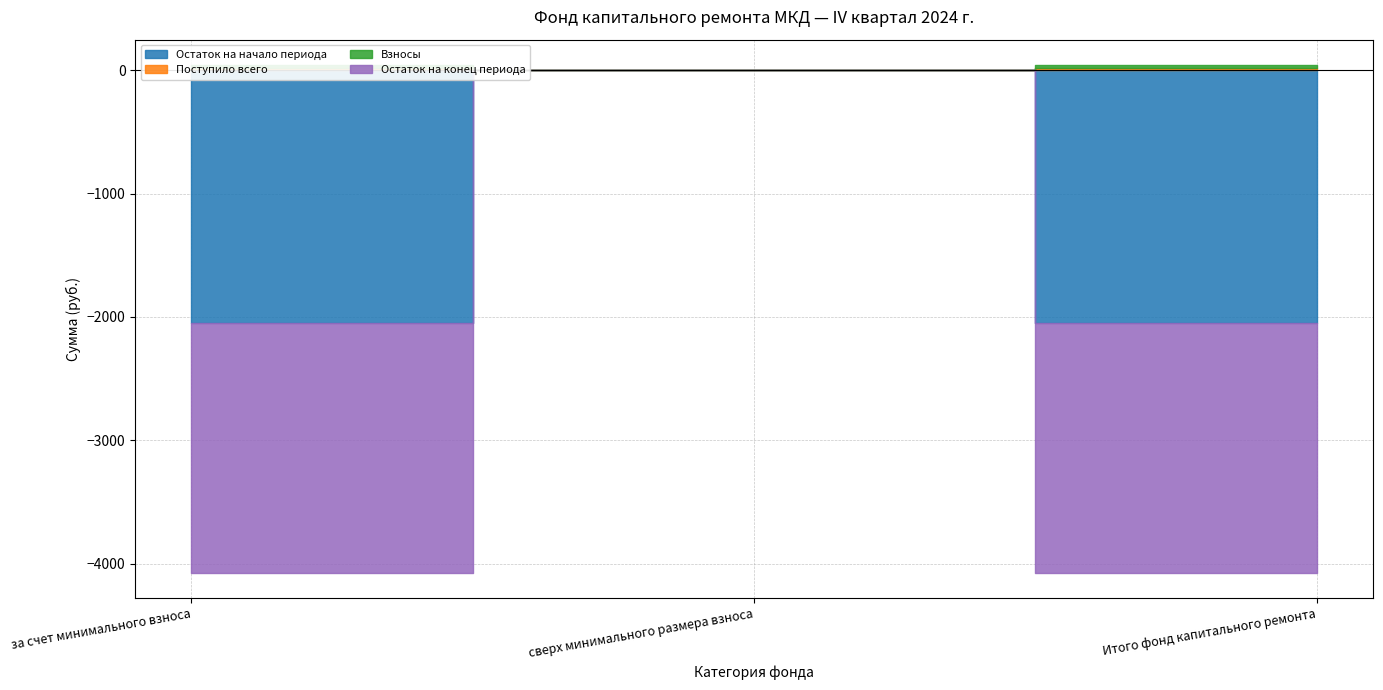

Which category has the highest value across all series?

за счет минимального взноса